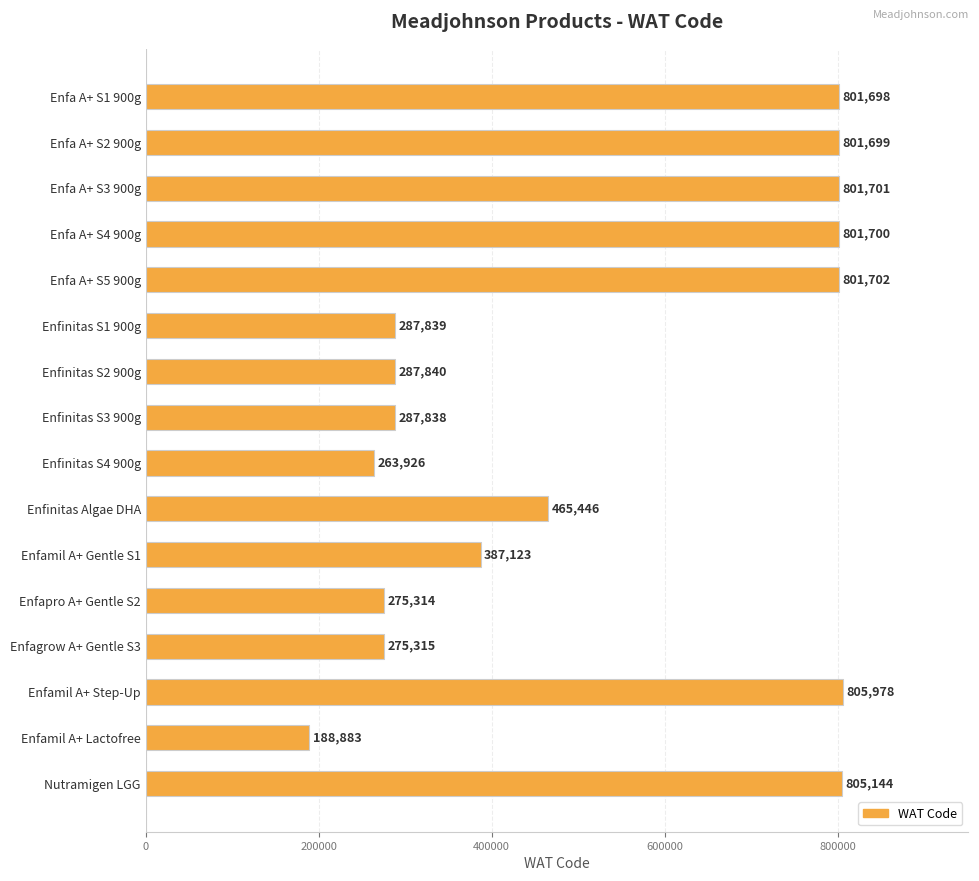

Which label corresponds to the smallest value in the chart?

Enfamil A+ Lactofree